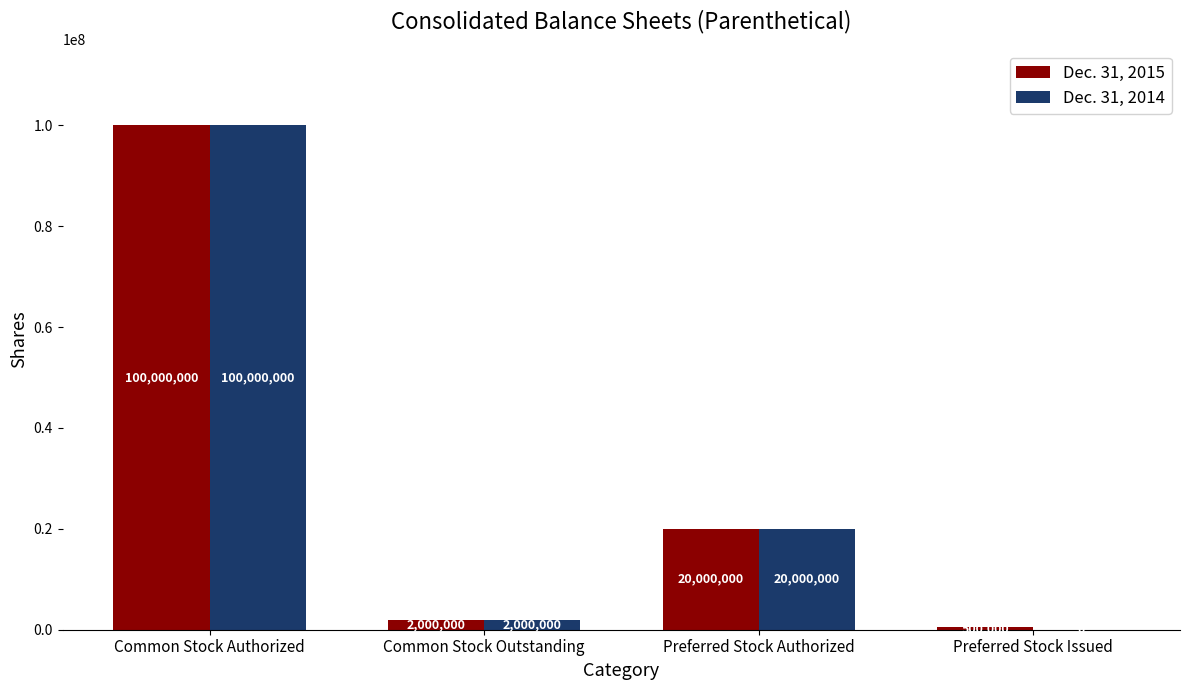

Which series has the largest total across all categories?

Dec. 31, 2015